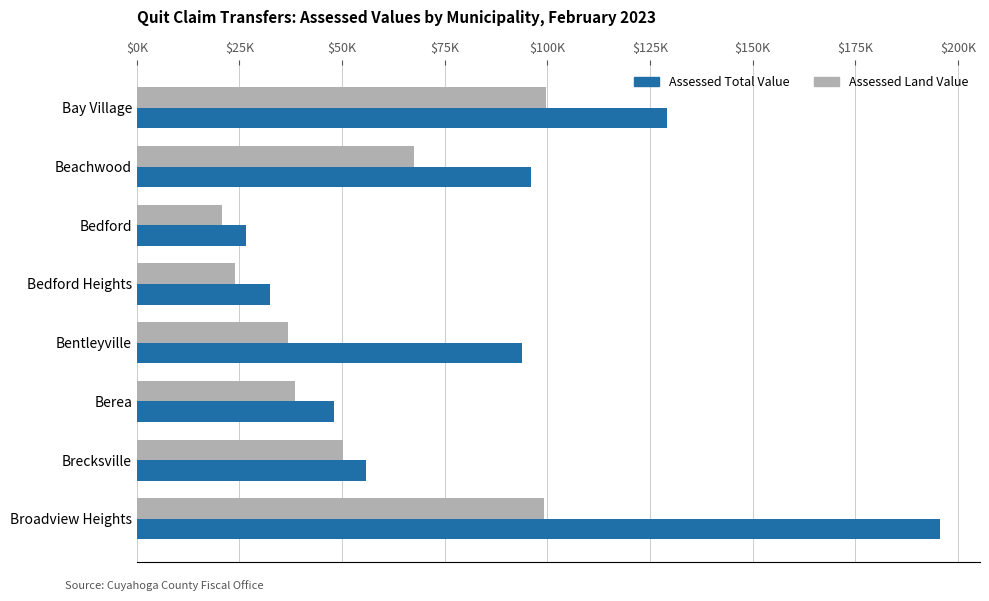

What position from the left is Bedford Heights?

4